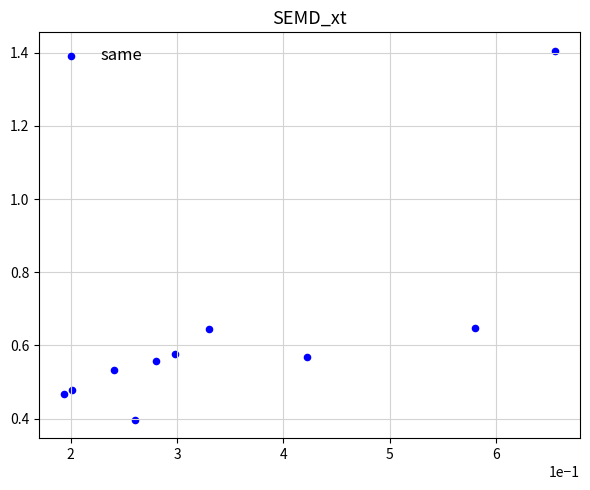

What Y value in the scatter plot is closest to 0?

0.4